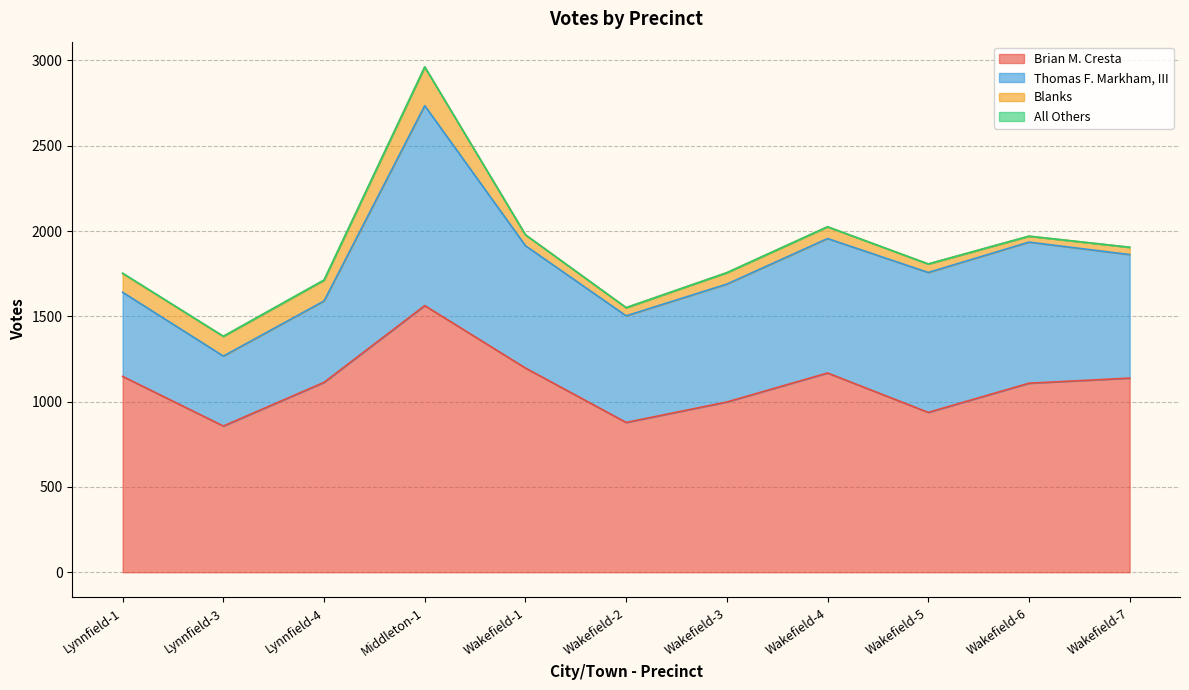

At which category is the sum across all series the highest?

Middleton-1